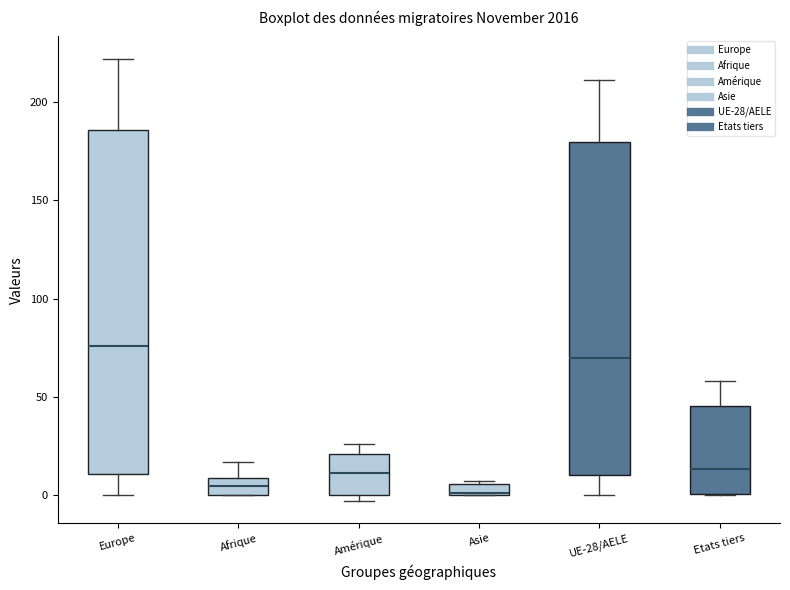

Comparing the boxes themselves (not the whiskers), which one is the tallest?

Europe